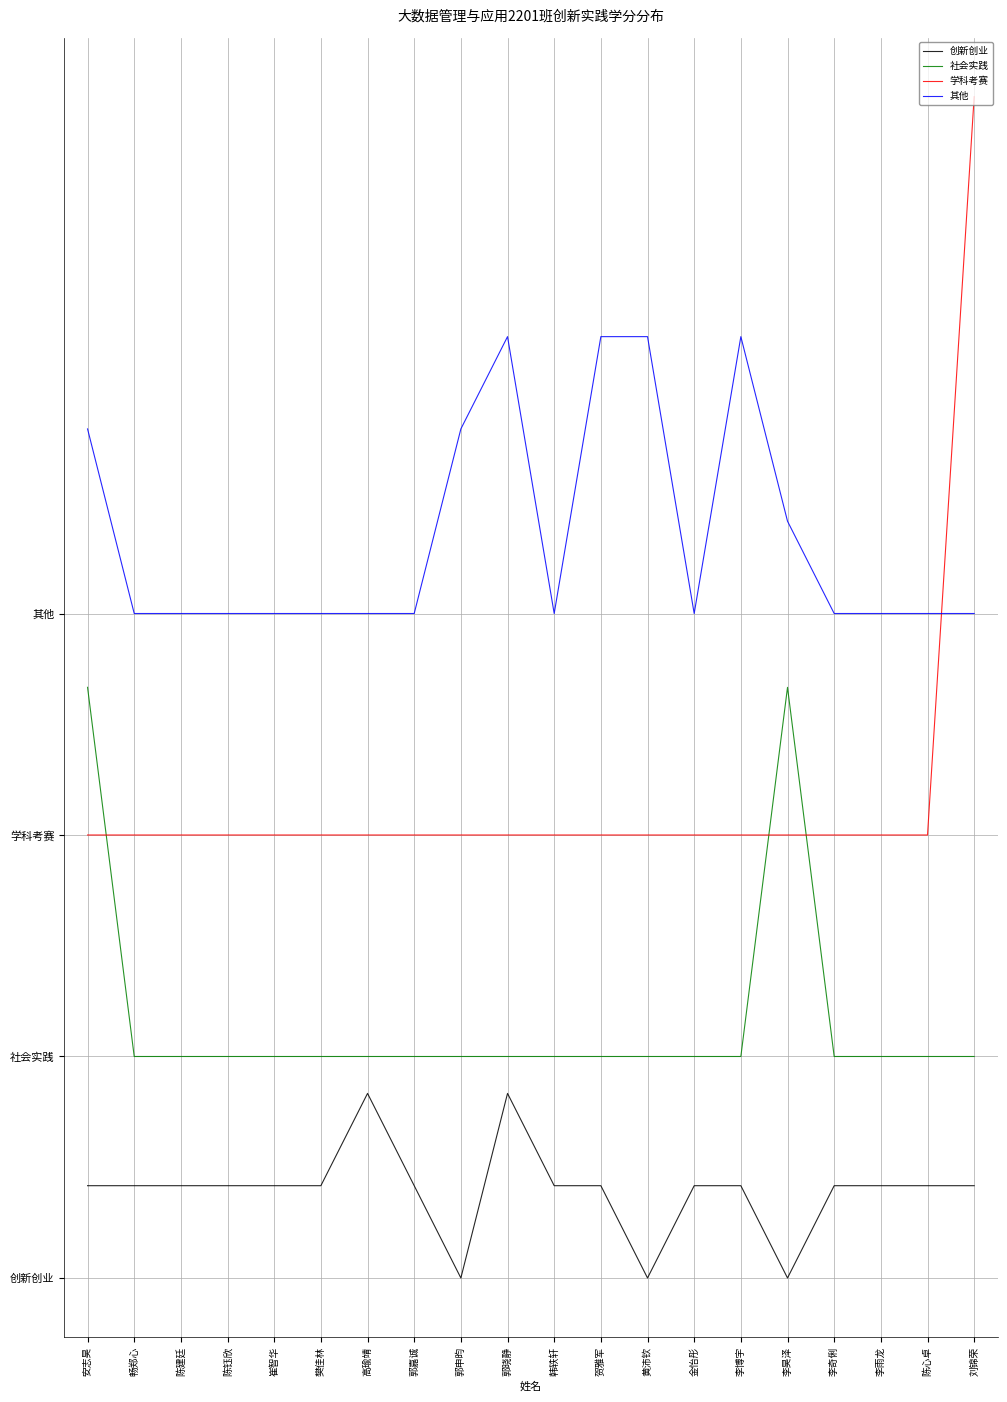

Does the chart display data point markers on the line(s)?

No